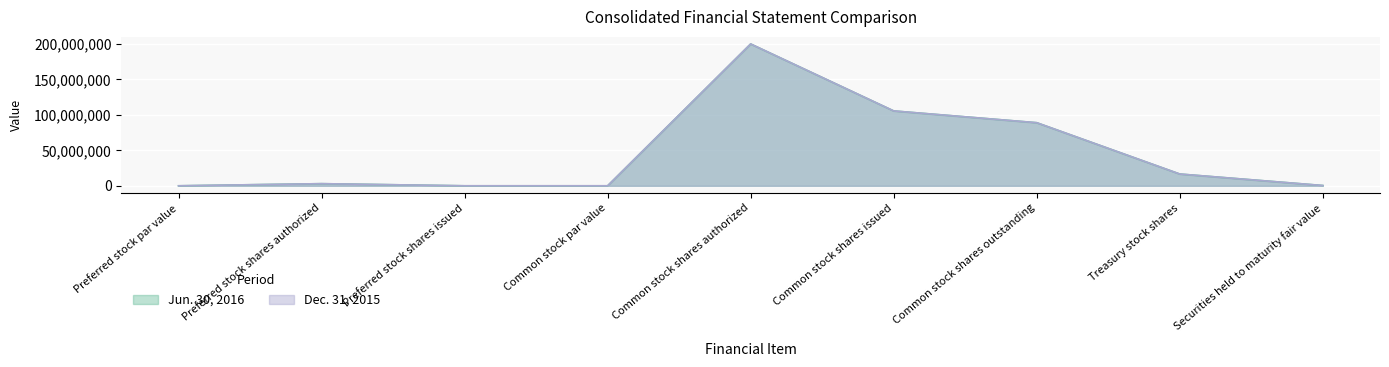

Reading left to right, transcribe all the data shown in this chart.

Jun. 30, 2016: Preferred stock par value=1	Preferred stock shares authorized=3000000	Preferred stock shares issued=0	Common stock par value=1	Common stock shares authorized=200000000	Common stock shares issued=105563455	Common stock shares outstanding=88959315	Treasury stock shares=16604140	Securities held to maturity fair value=414770
Dec. 31, 2015: Preferred stock par value=1	Preferred stock shares authorized=3000000	Preferred stock shares issued=0	Common stock par value=1	Common stock shares authorized=200000000	Common stock shares issued=105563455	Common stock shares outstanding=88961268	Treasury stock shares=16602187	Securities held to maturity fair value=382341